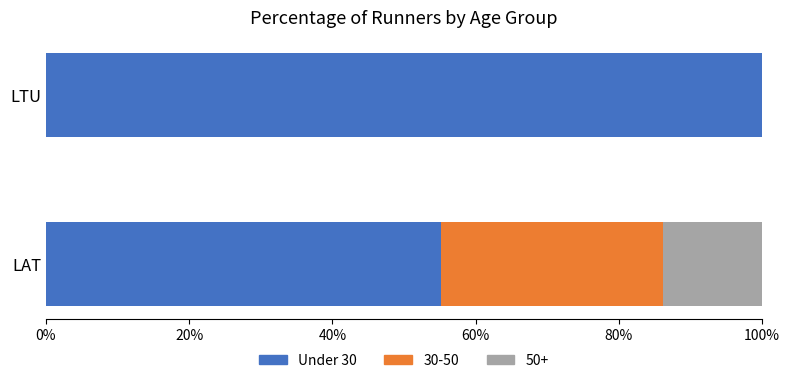

What is the total value across all series at LAT?

100.0